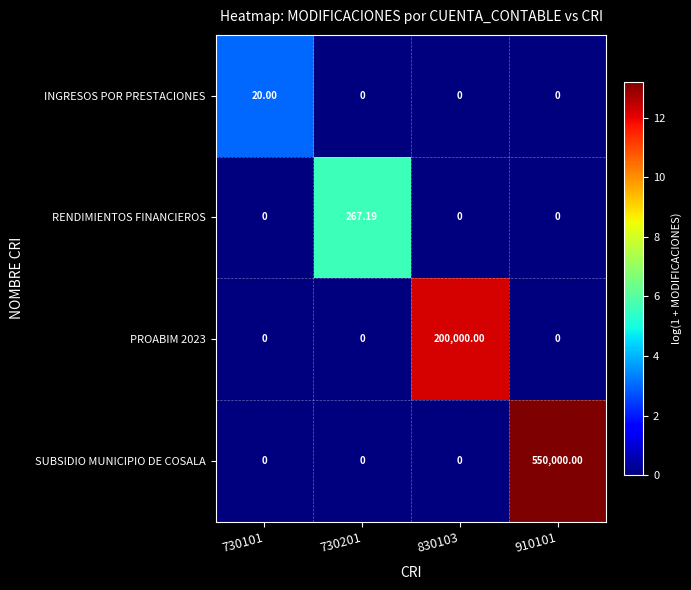

Which series changed the most between 730201 and 910101?

SUBSIDIO MUNICIPIO DE COSALA